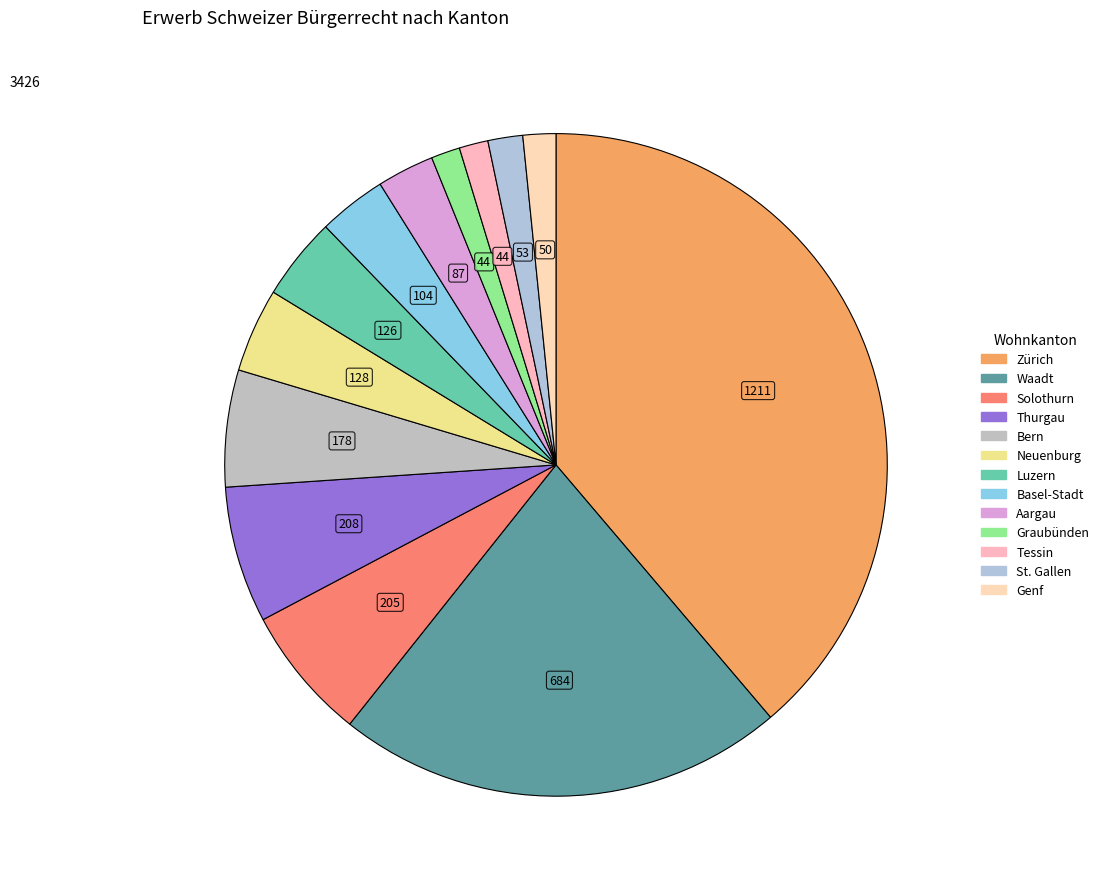

How many segments does this pie chart have?

13